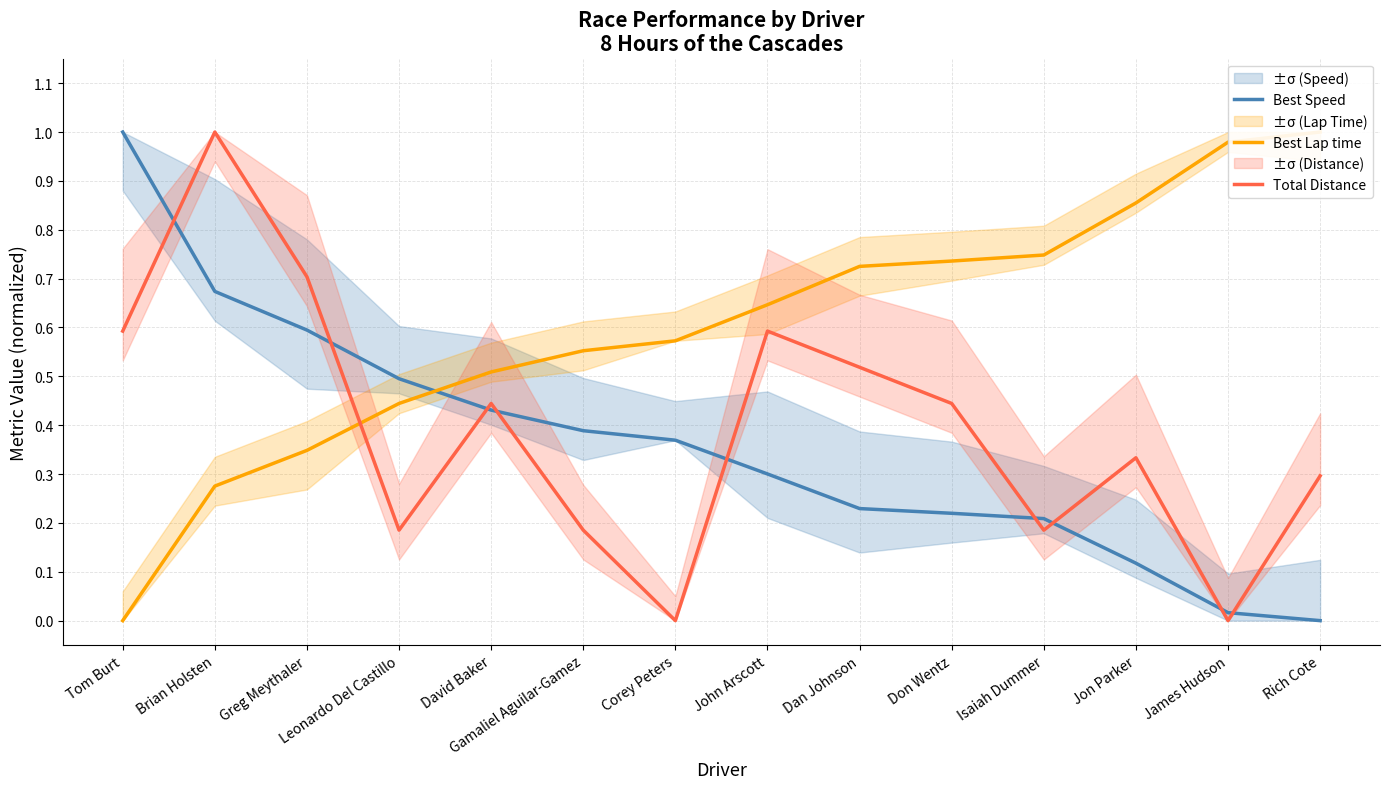

At which category is the sum across all series the highest?

Brian Holsten